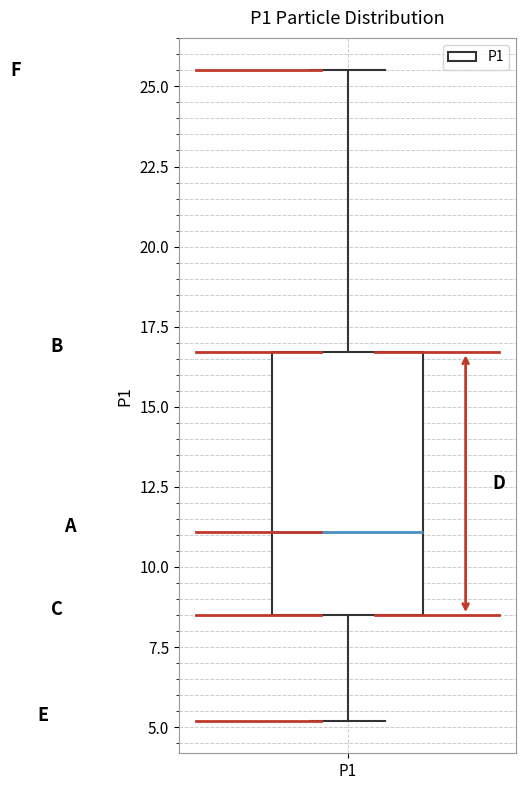

Transcribe this box plot: give where the median line is, the range the box spans, and where the two whiskers end, as read against the y-axis. The values are not printed on the chart, so give them approximately, as read against the axis.

median 11.0, box 8.5 to 16.5, whiskers 5.0 to 25.5